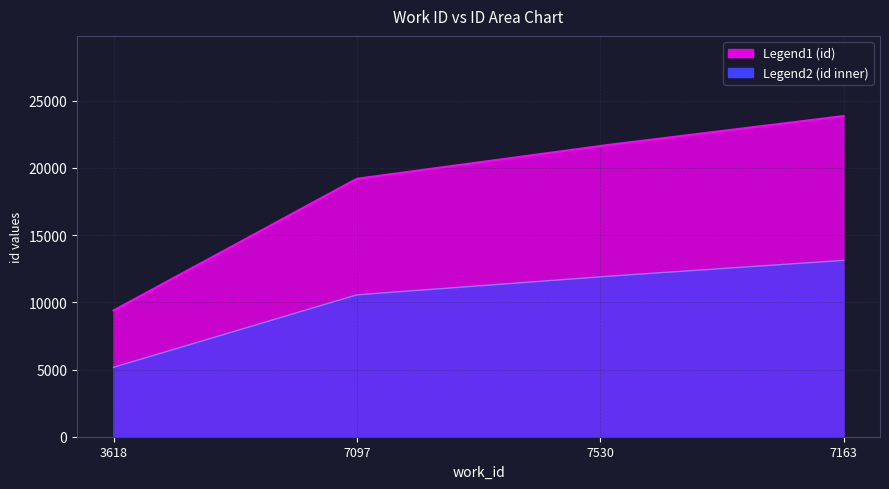

What is the sum of all values?

74094